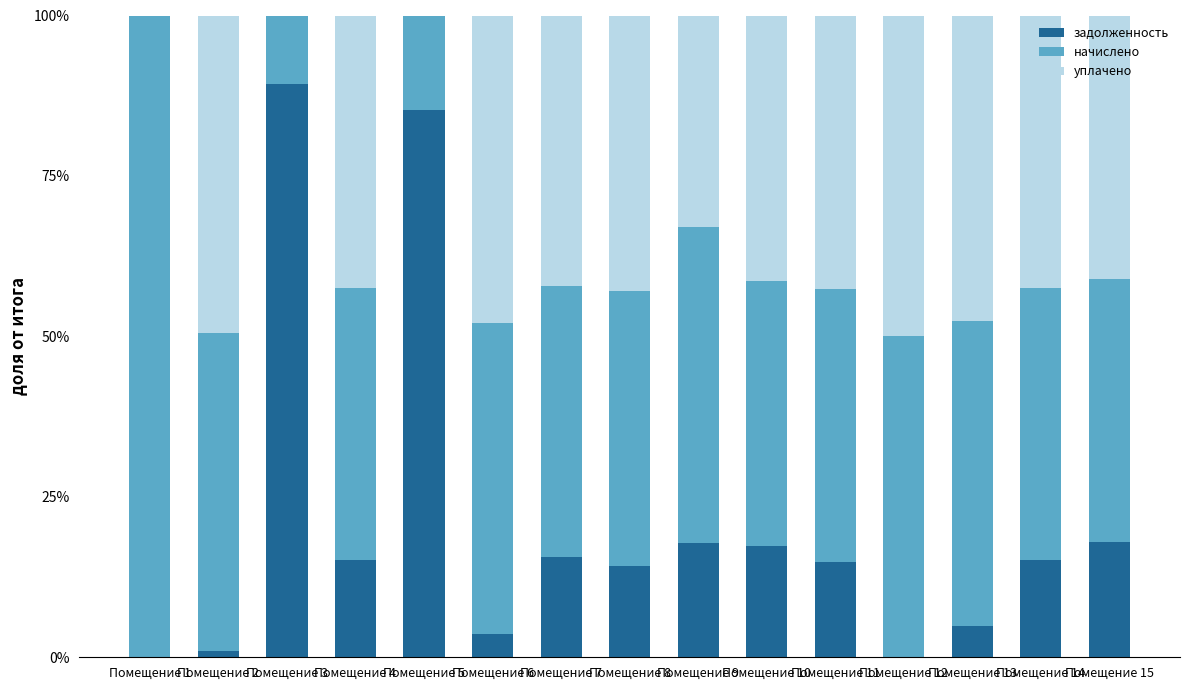

At how many categories does at least one series exceed 0?

15